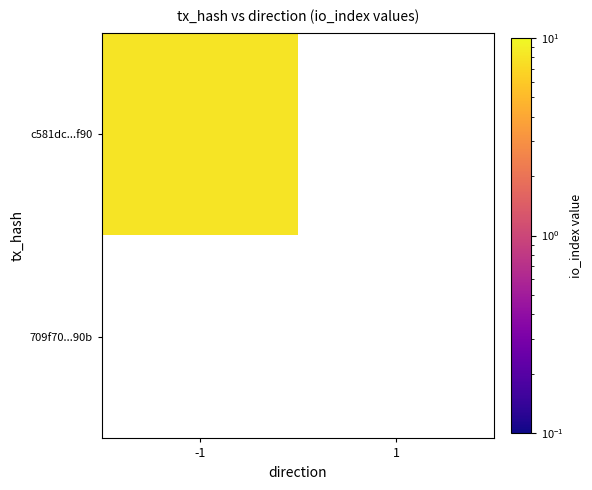

At which label is c581dc621737079e1f52872f90c23597a176f90 closest to 4?

-1